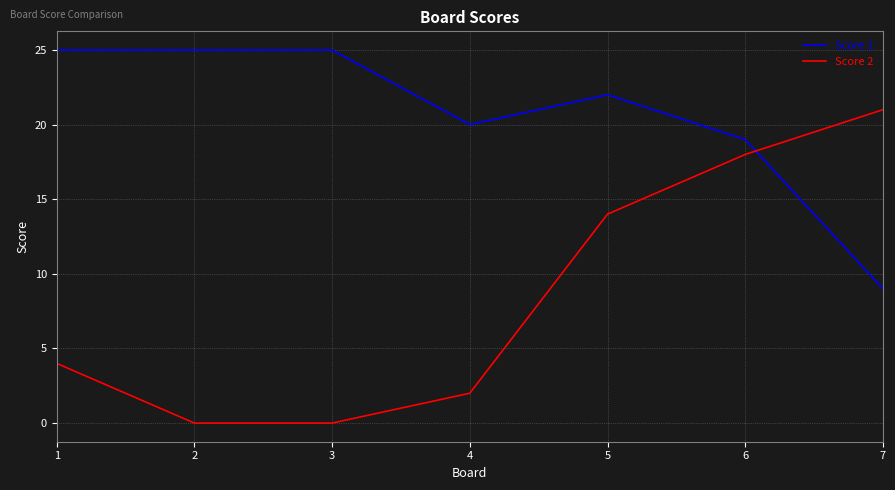

Which series has the widest spread of values?

Score 2